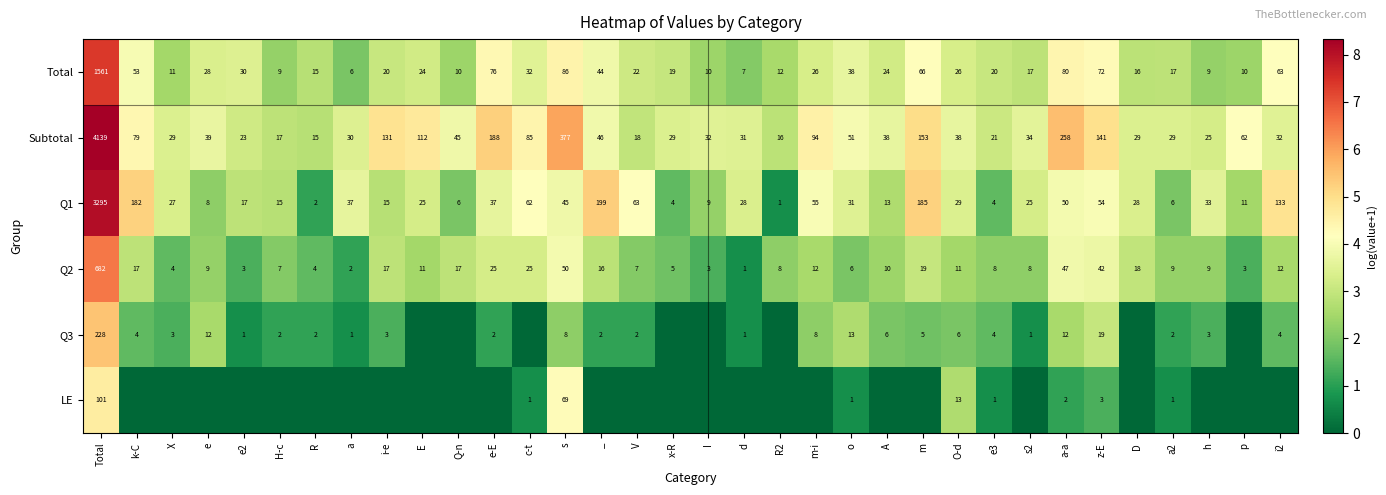

What is the difference between the Q1 values at X and Total?

3268